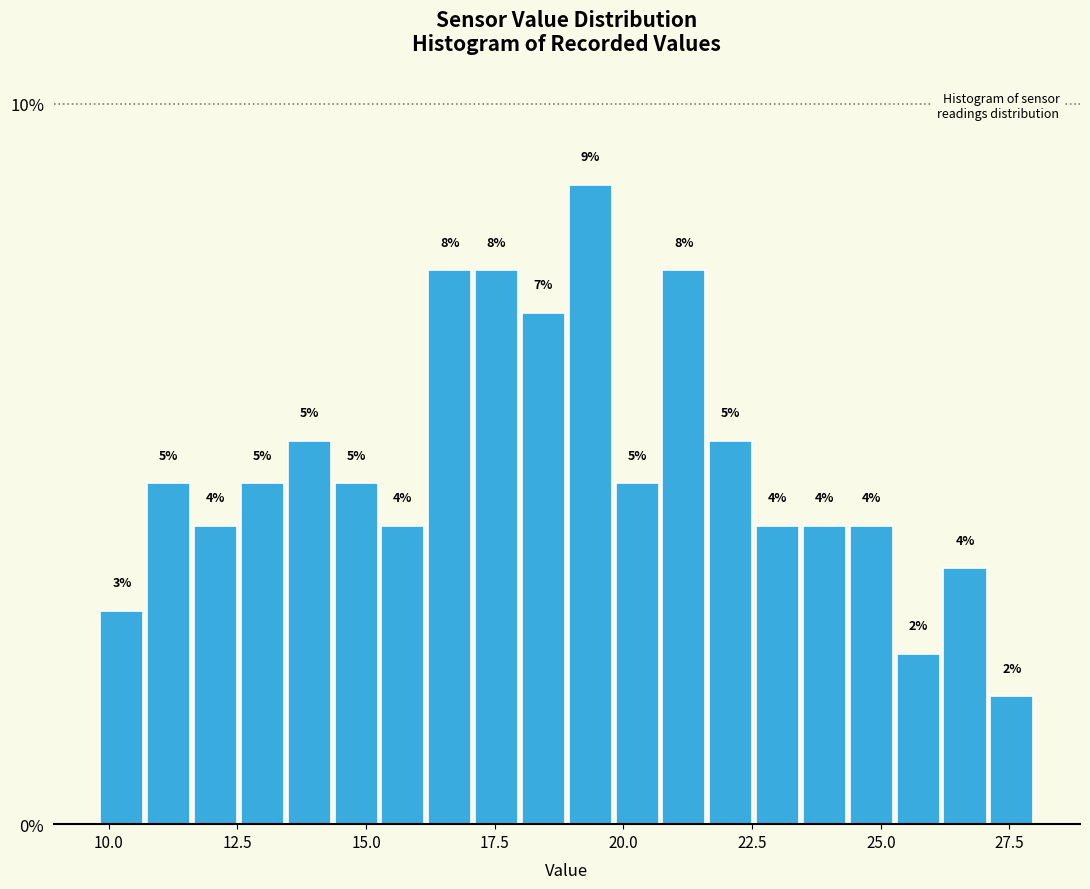

Around what value on the x-axis is the tallest bar? Give the approximate position of its centre, as read against the axis.

19.5